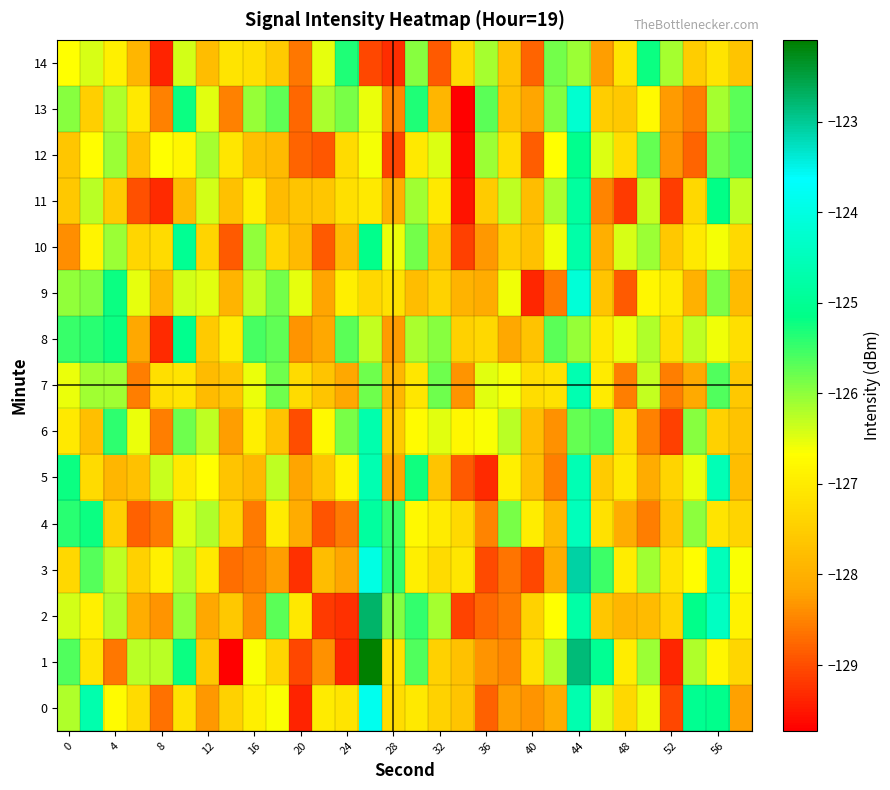

Reading left to right, what are all the values shown in this chart?

0: -126.2	-124.7	-126.7	-127.3	-128.7	-127.1	-128.3	-127.4	-126.9	-126.6	-129.4	-127.0	-127.1	-123.8	-127.2	-127.0	-127.4	-127.7	-128.8	-128.2	-128.3	-128.1	-124.6	-126.5	-127.3	-126.6	-129.1	-125.0	-125.1	-128.2
1: -125.6	-127.1	-128.6	-126.2	-126.3	-125.2	-127.6	-129.7	-126.6	-127.4	-129.0	-128.4	-129.3	-122.1	-127.1	-125.6	-127.4	-127.7	-128.3	-128.5	-127.2	-126.2	-122.8	-125.0	-127.0	-126.1	-129.3	-126.2	-126.8	-127.3
2: -126.4	-126.9	-126.2	-128.0	-128.4	-126.0	-128.1	-127.6	-128.4	-125.7	-127.1	-129.2	-129.3	-122.7	-125.9	-125.5	-126.1	-129.1	-128.8	-128.6	-127.4	-126.7	-124.8	-127.6	-127.9	-127.8	-127.4	-125.1	-124.4	-126.9
3: -127.3	-125.7	-126.3	-127.4	-126.9	-126.2	-127.0	-128.7	-128.6	-128.3	-129.3	-127.8	-128.2	-124.0	-125.4	-126.9	-127.3	-127.1	-129.0	-128.6	-129.1	-128.1	-123.1	-125.5	-127.0	-126.1	-127.1	-126.7	-124.5	-126.6
4: -125.4	-125.2	-127.5	-128.8	-128.6	-126.5	-126.2	-127.4	-128.6	-127.0	-128.1	-128.9	-128.6	-124.9	-125.5	-126.7	-127.0	-127.3	-128.5	-125.9	-127.0	-127.8	-124.5	-127.2	-128.1	-128.6	-127.7	-126.0	-127.1	-127.4
5: -125.2	-127.3	-127.9	-127.7	-126.3	-127.0	-126.7	-127.7	-127.9	-126.3	-128.2	-127.6	-126.9	-124.6	-128.1	-125.2	-127.6	-128.9	-129.3	-126.9	-127.7	-128.6	-124.6	-127.5	-127.1	-128.1	-127.4	-126.5	-124.6	-127.8
6: -127.0	-127.7	-125.4	-126.6	-128.5	-125.8	-126.3	-128.3	-126.9	-127.7	-129.0	-126.8	-125.9	-124.7	-127.5	-126.7	-126.5	-126.8	-126.7	-126.3	-127.8	-128.4	-125.8	-125.6	-127.2	-128.5	-129.1	-125.9	-127.4	-127.7
7: -126.5	-126.1	-126.1	-128.5	-127.2	-127.1	-127.8	-127.7	-126.5	-125.8	-127.3	-127.7	-128.1	-125.8	-127.9	-127.1	-125.8	-128.3	-126.5	-126.6	-127.2	-127.1	-124.6	-127.0	-128.5	-126.3	-128.5	-128.1	-125.6	-127.6
8: -125.5	-125.4	-125.2	-128.1	-129.3	-125.1	-127.6	-127.0	-125.6	-125.7	-128.3	-128.1	-125.7	-126.3	-128.3	-126.2	-126.0	-127.5	-127.3	-128.1	-127.7	-125.7	-126.1	-127.0	-126.6	-126.2	-127.2	-126.3	-126.6	-127.2
9: -126.0	-125.9	-125.2	-126.5	-127.9	-126.4	-126.5	-127.9	-126.3	-125.8	-126.5	-128.2	-126.9	-127.3	-127.2	-127.8	-127.4	-128.0	-128.1	-126.6	-129.4	-128.6	-124.1	-127.6	-128.9	-126.8	-127.0	-128.0	-125.9	-127.8
10: -128.4	-126.8	-126.1	-127.4	-127.3	-125.0	-127.4	-128.9	-126.0	-127.3	-127.8	-128.9	-127.8	-125.1	-126.5	-125.8	-127.7	-129.1	-128.3	-127.5	-127.7	-126.6	-124.7	-128.0	-126.4	-126.1	-127.6	-127.0	-126.6	-127.3
11: -127.6	-126.3	-127.5	-129.0	-129.3	-127.8	-126.4	-127.7	-126.9	-127.8	-127.7	-127.6	-127.2	-127.0	-128.0	-126.1	-127.0	-129.5	-127.5	-126.3	-127.8	-126.2	-124.9	-128.5	-129.2	-126.3	-129.1	-127.3	-125.1	-126.3
12: -127.6	-126.7	-126.1	-127.7	-126.7	-126.8	-126.1	-127.1	-127.7	-127.8	-128.8	-128.9	-127.3	-126.6	-129.1	-127.0	-126.5	-129.6	-126.1	-127.2	-128.9	-126.7	-125.1	-126.5	-127.2	-125.8	-128.3	-128.8	-125.8	-125.6
13: -126.0	-127.5	-126.2	-127.0	-128.5	-125.2	-126.5	-128.5	-126.0	-125.7	-128.8	-126.2	-125.9	-126.5	-128.5	-125.3	-127.9	-129.7	-125.7	-127.7	-128.2	-125.9	-124.2	-127.5	-127.6	-126.8	-128.3	-128.6	-126.1	-125.7
14: -126.7	-126.4	-126.9	-127.9	-129.4	-126.4	-127.8	-127.1	-127.2	-127.6	-128.6	-126.5	-125.3	-129.1	-129.3	-125.9	-128.9	-127.3	-126.1	-127.7	-128.8	-125.8	-126.1	-128.3	-127.1	-125.2	-126.1	-127.5	-127.1	-127.7